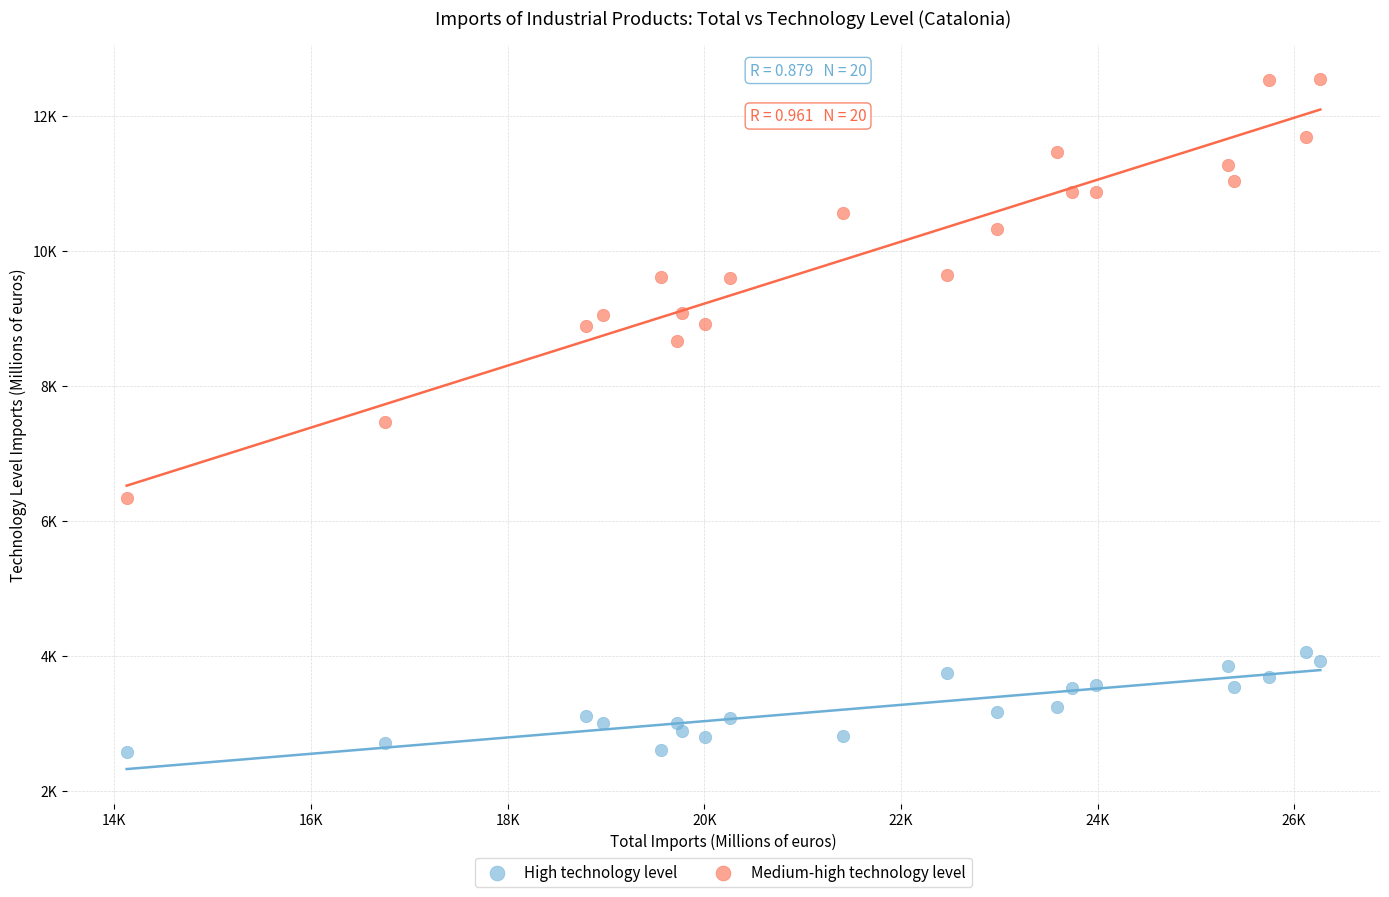

Which series has the largest Y range (max minus min)?

Medium-high technology level